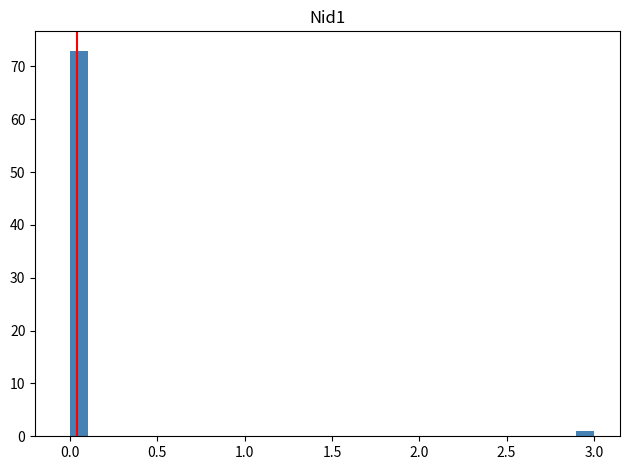

Around what value on the x-axis is the tallest bar? Give the approximate position of its centre, as read against the axis.

0.05